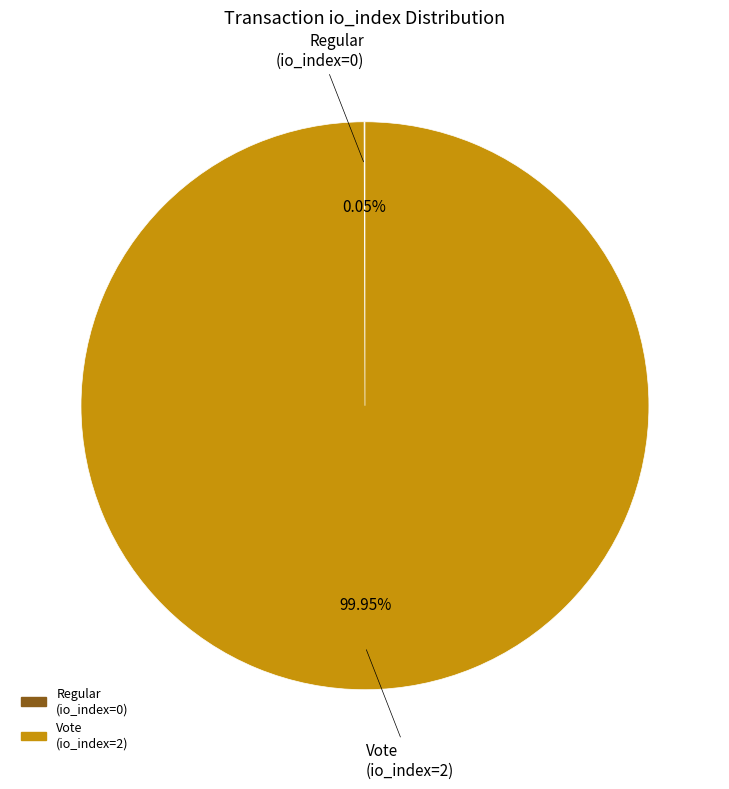

Does any single category account for the majority?

Yes